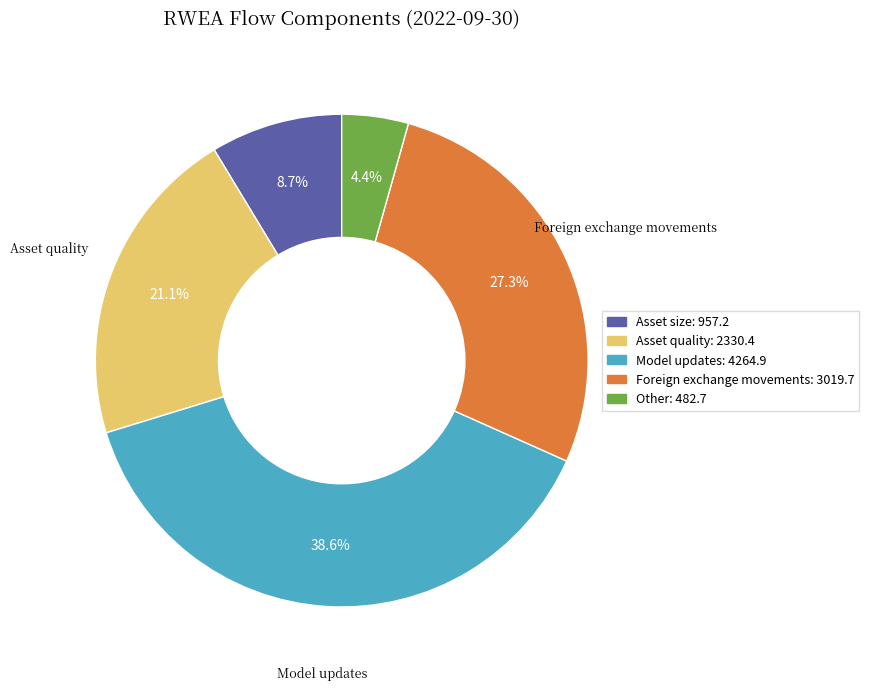

How many slices are in this pie chart?

5